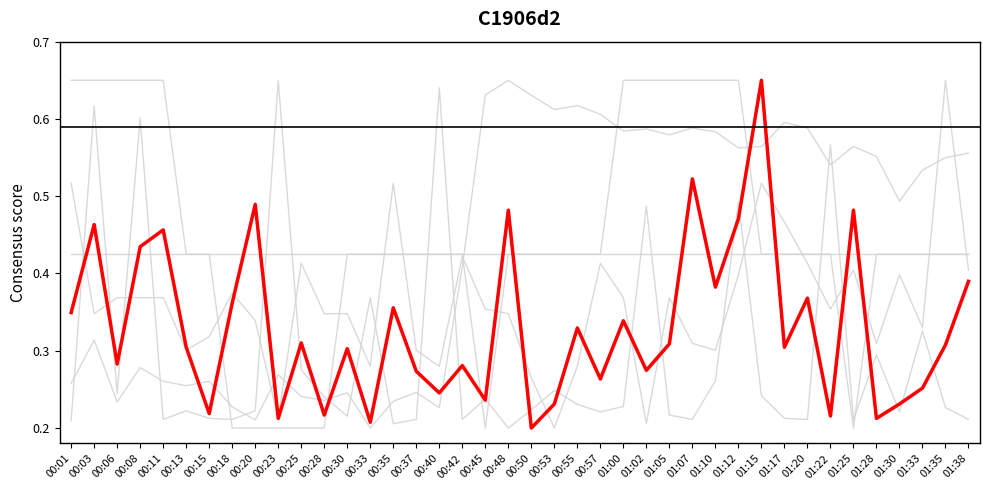

What position from the right is 00:25?

30